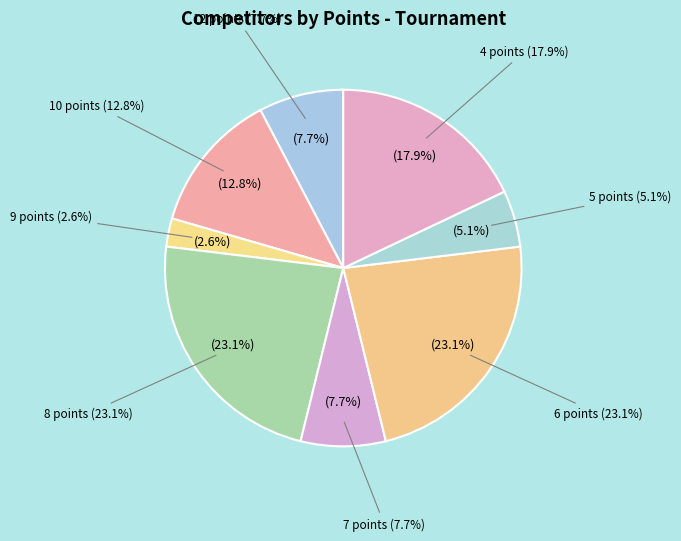

To the nearest percent, what is the average slice percentage?

12%